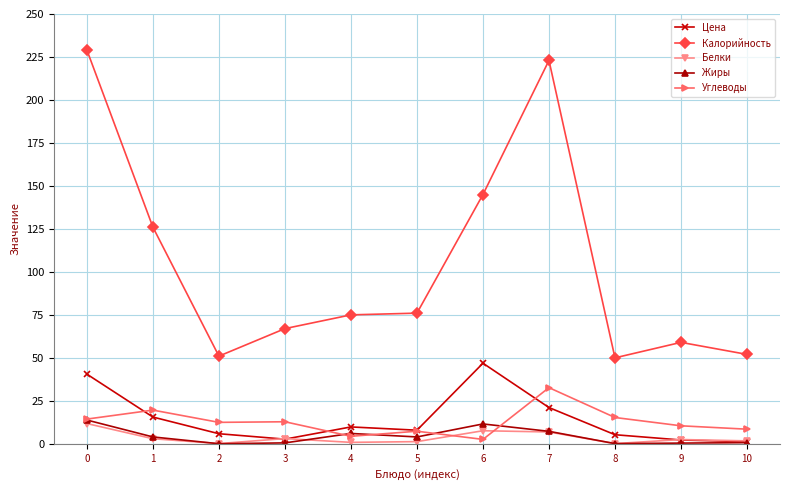

Rank the series by their maximum value, from highest to lowest.

Калорийность, Цена, Углеводы, Жиры, Белки